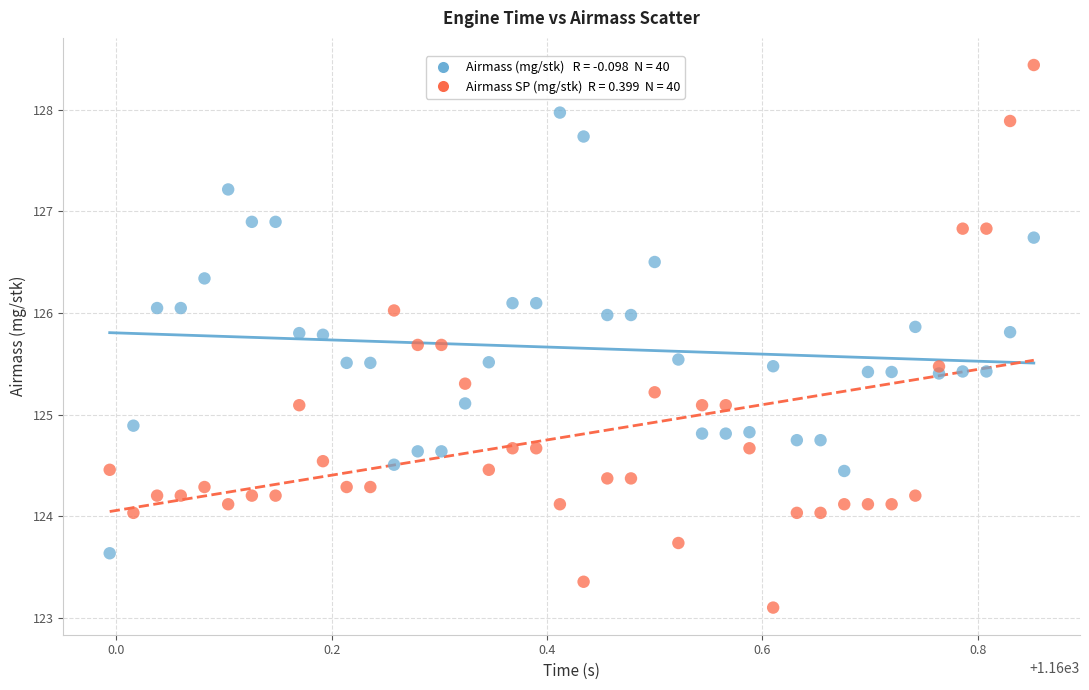

Across all data points, what is the range of Y values (max minus min)?

5.3